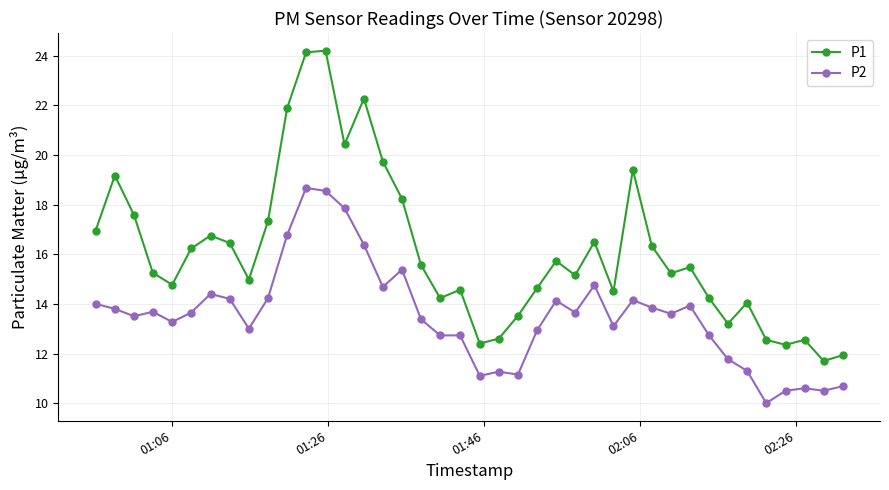

True or false: P1 and P2 cross at least once.

False